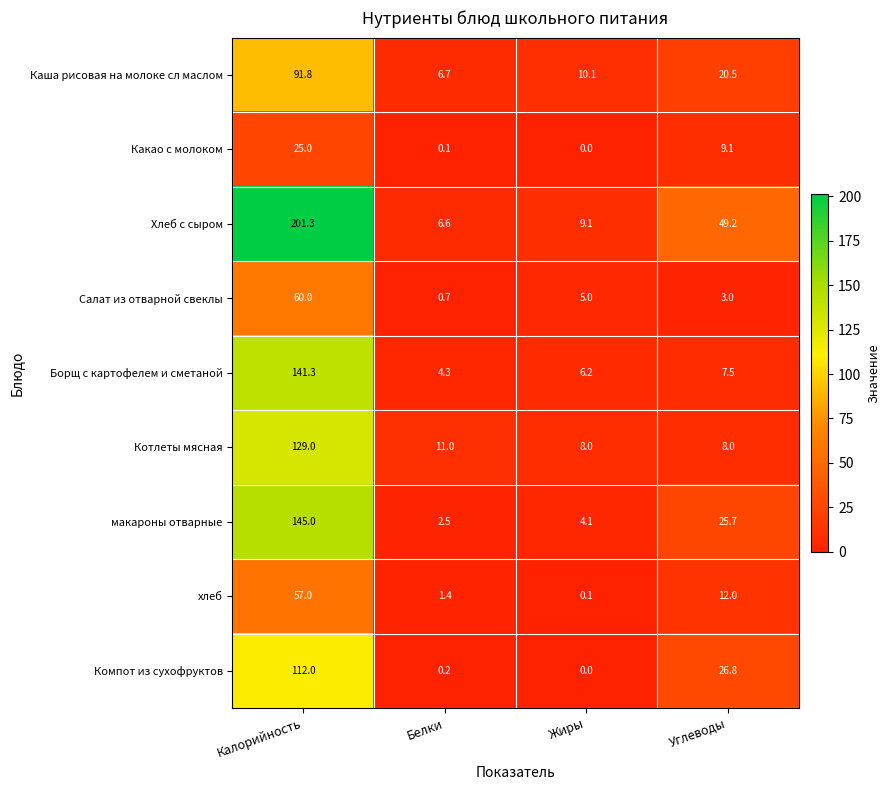

Which category has the highest value across all series?

Калорийность